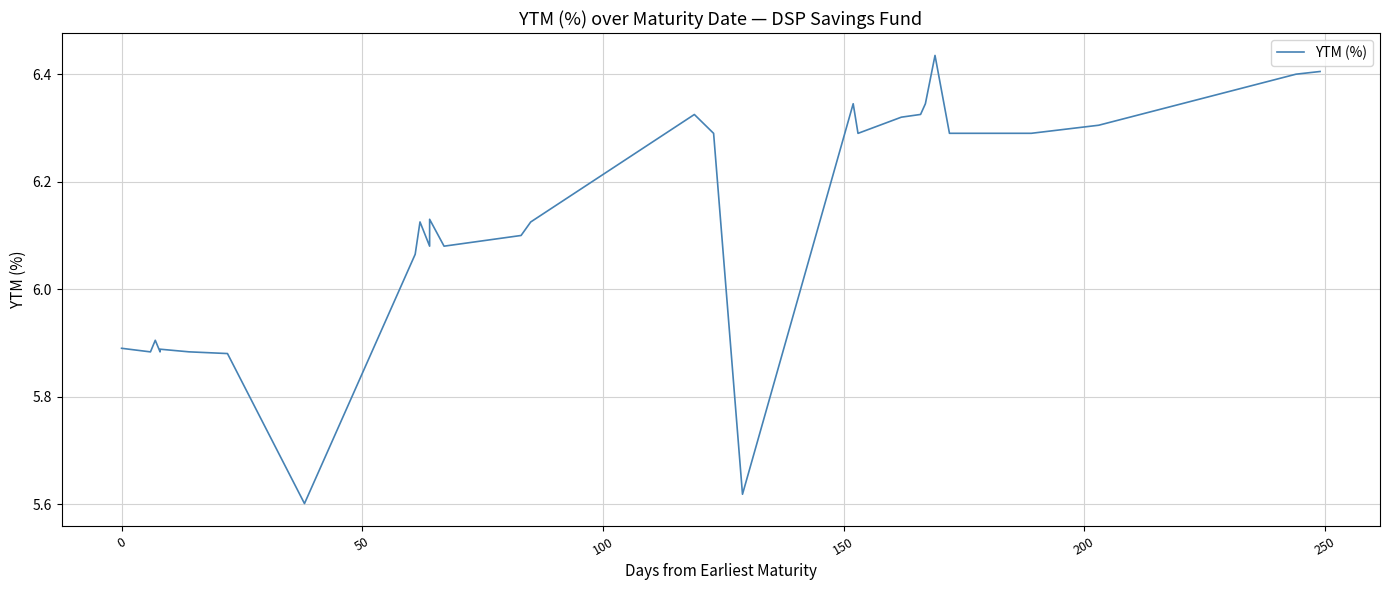

Is this an area chart (filled region under the line)?

No